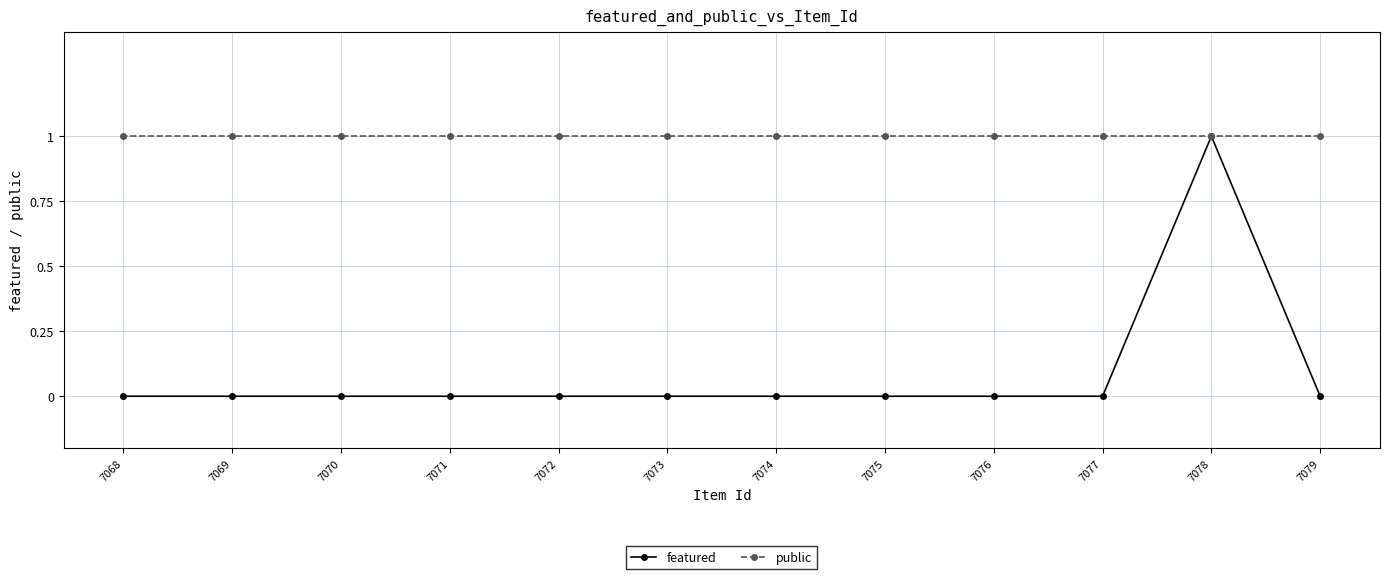

Is the value of public at 7070 greater than the value of featured at 7069?

Yes